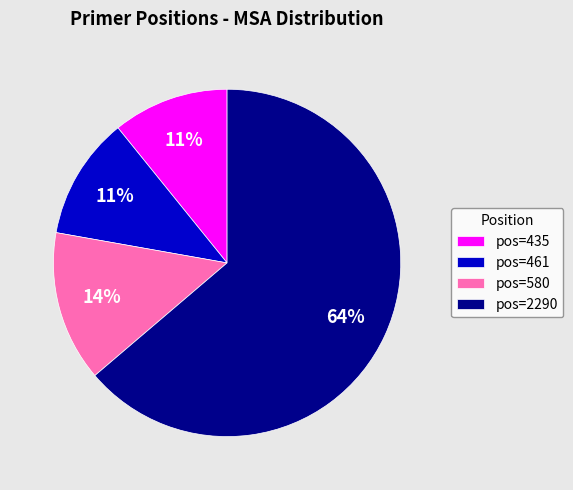

The pos=580 slice represents 14% of the pie. True or false?

True